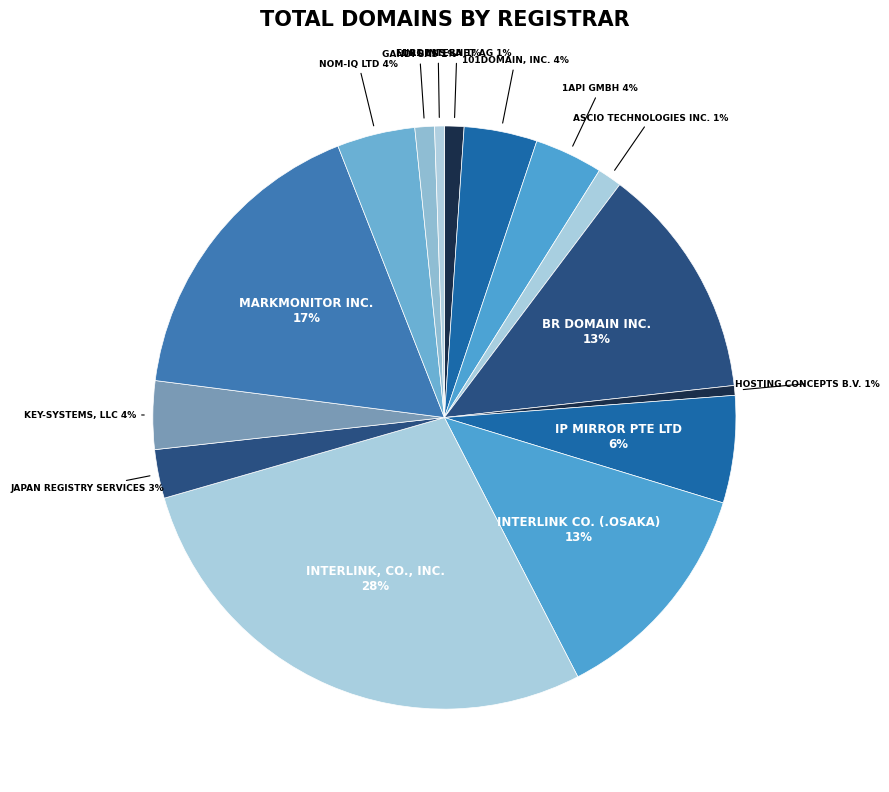

Is there a majority slice in this chart?

No